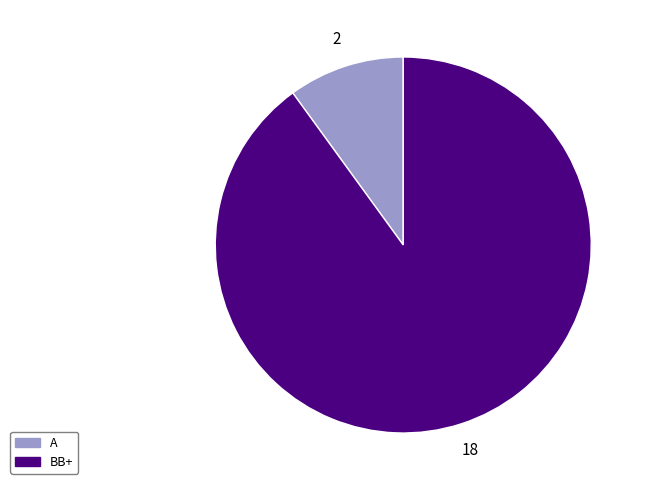

True or false: BB+ accounts for 98% of the total.

False